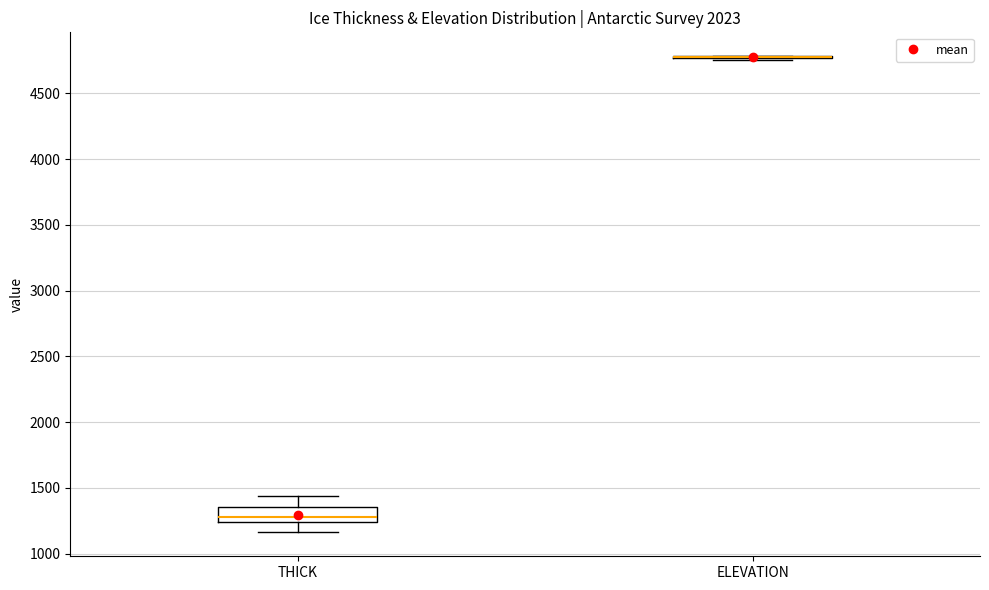

Reading left to right, transcribe this box plot: for each box, give where its median line is, the range the box spans, and where its two whiskers end, as read against the y-axis. The values are not printed on the chart, so give them approximately, as read against the axis.

THICK: median 1300, box 1250 to 1350, whiskers 1150 to 1450
ELEVATION: box collapsed to a line at 4800, whiskers 4750 to 4800